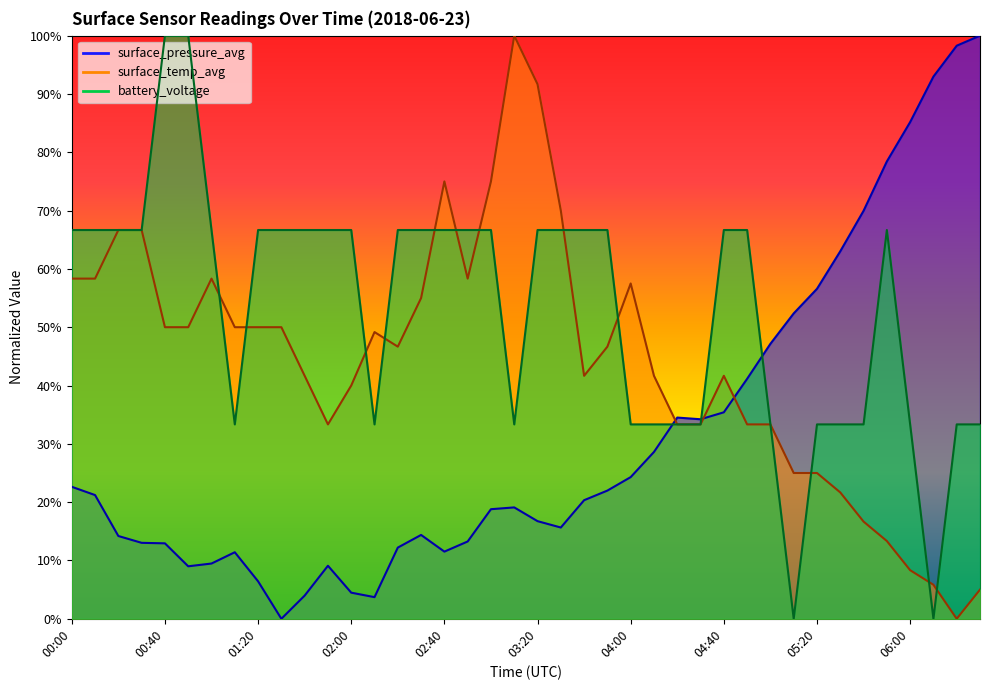

List the series in order of their overall mean, highest first.

battery_voltage, surface_temp_avg, surface_pressure_avg